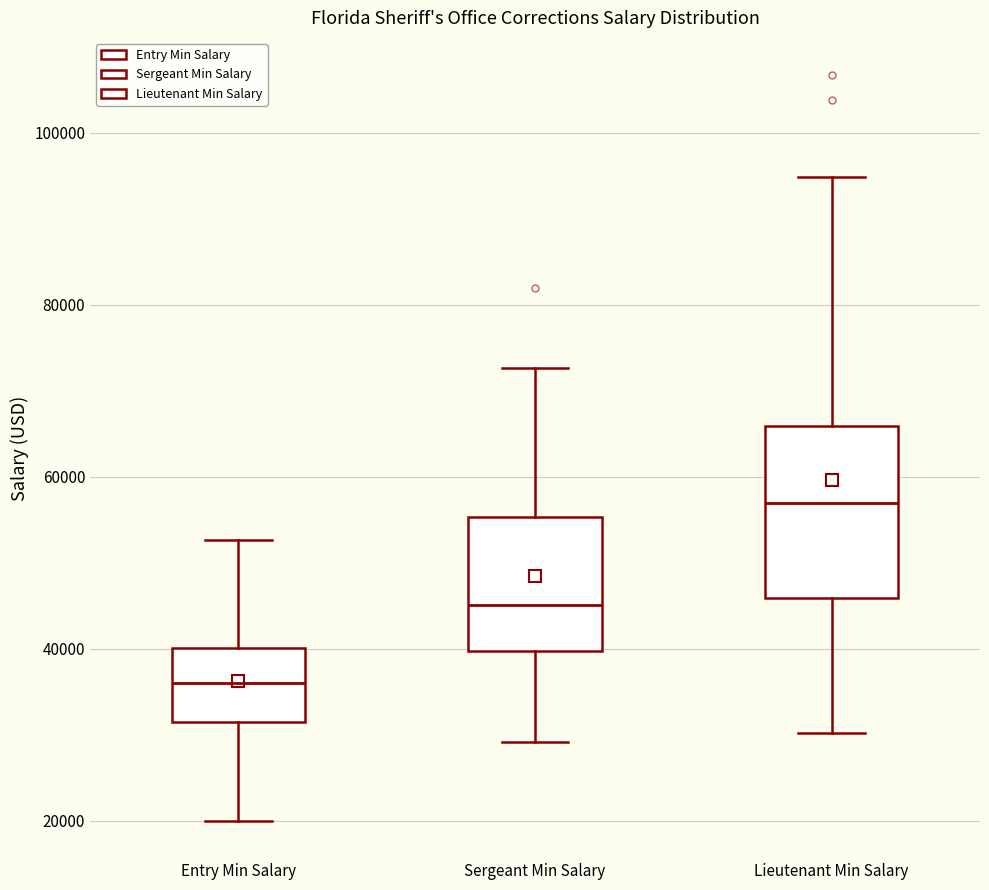

Which box has the highest median line?

Lieutenant Min Salary